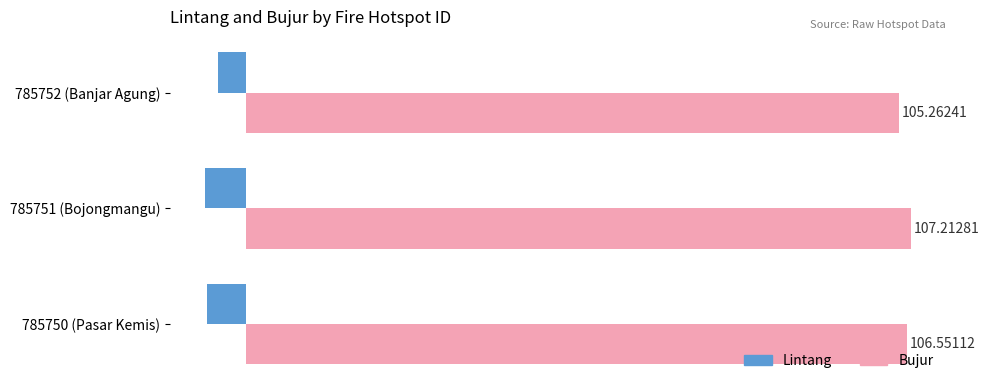

At which category is the sum across all series the highest?

785752 (Banjar Agung)